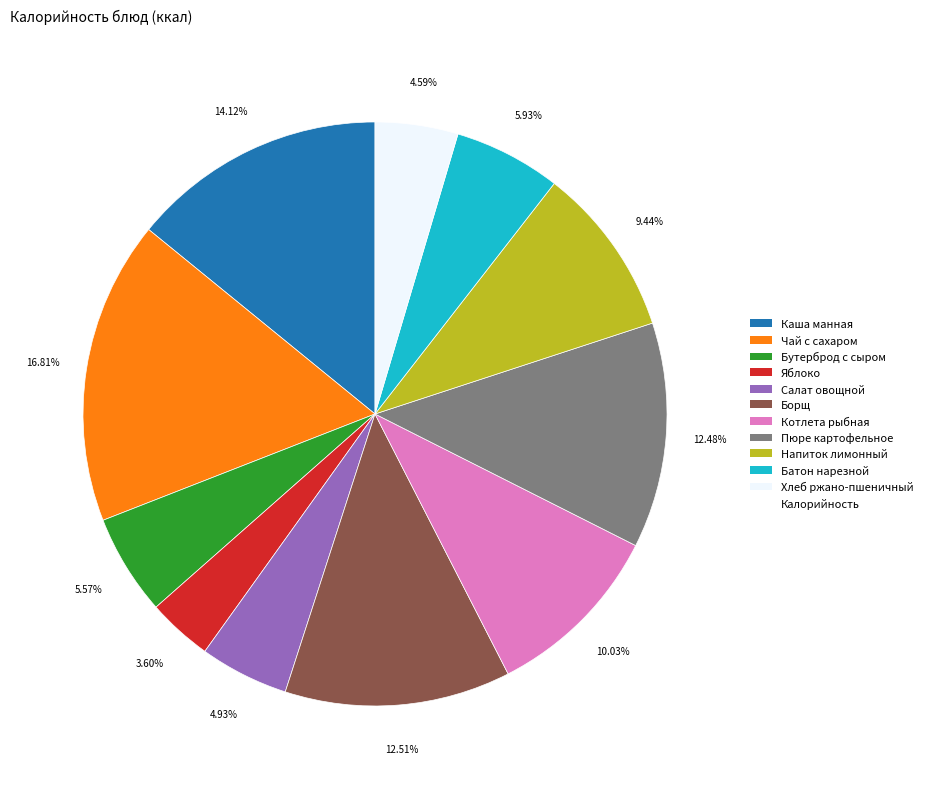

Does any single category account for the majority?

No